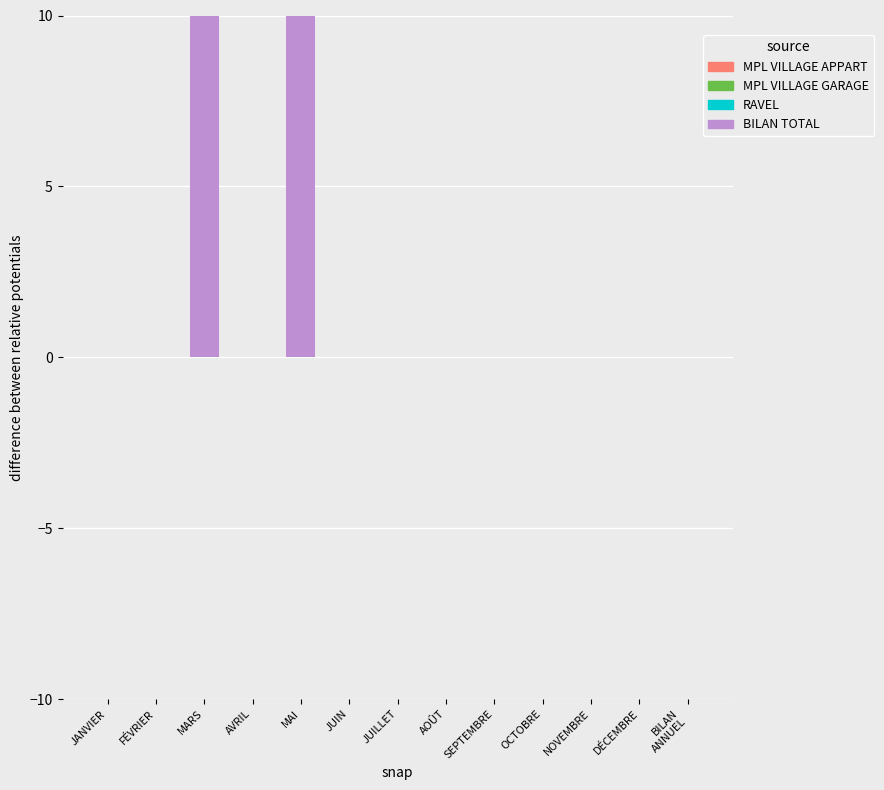

Which has a higher value, JANVIER or AOÛT?

JANVIER